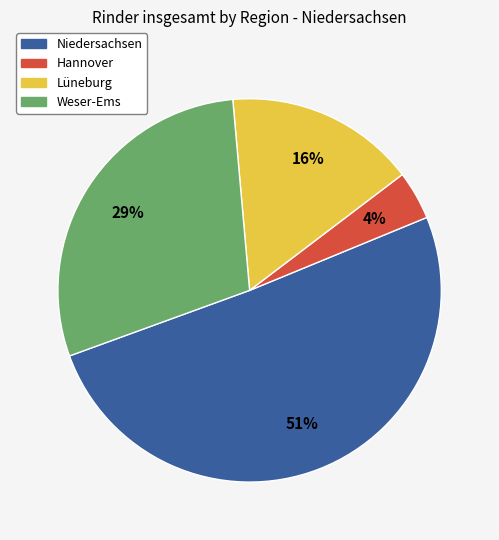

Which slice is the smallest?

Hannover